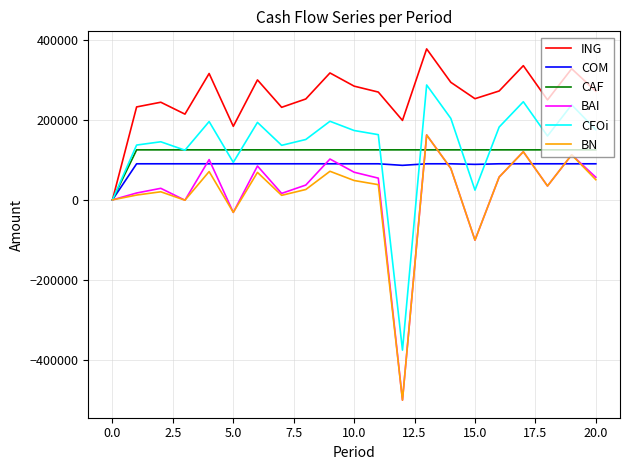

How many values in the COM series are below 90175?

3